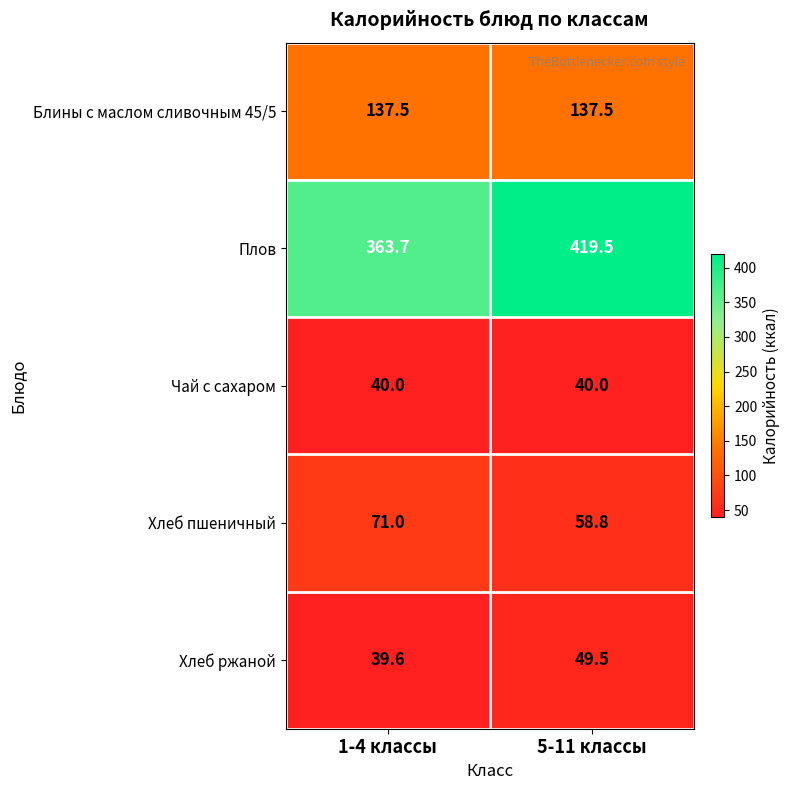

Which category has the lowest value in the Хлеб ржаной series?

1-4 классы